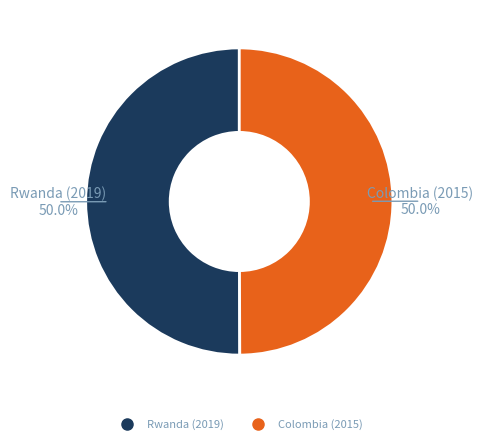

Count the number of slices in the pie.

2